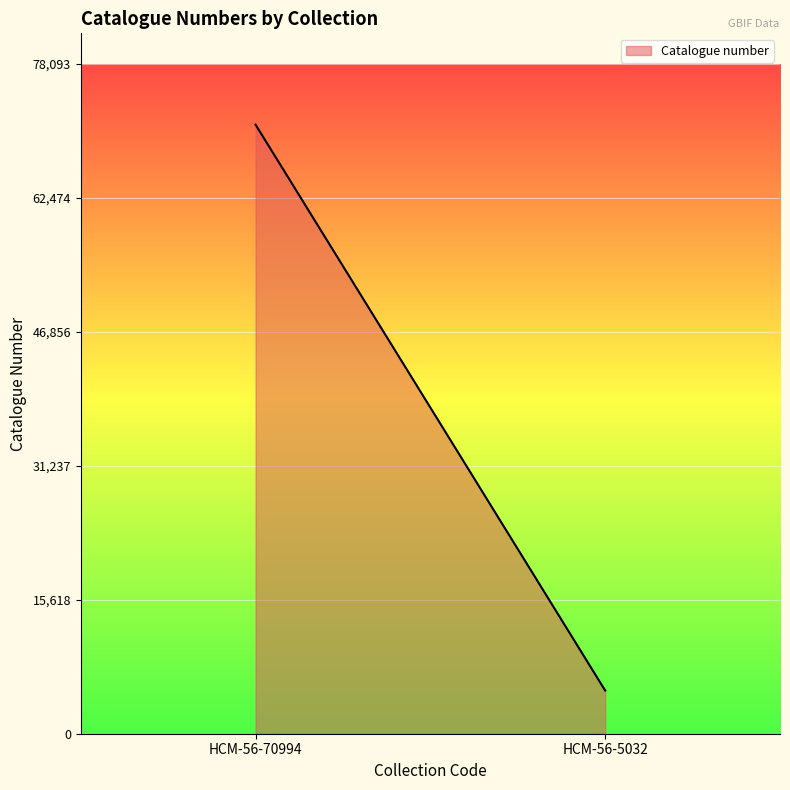

What is the maximum value shown in the chart?

70994.0